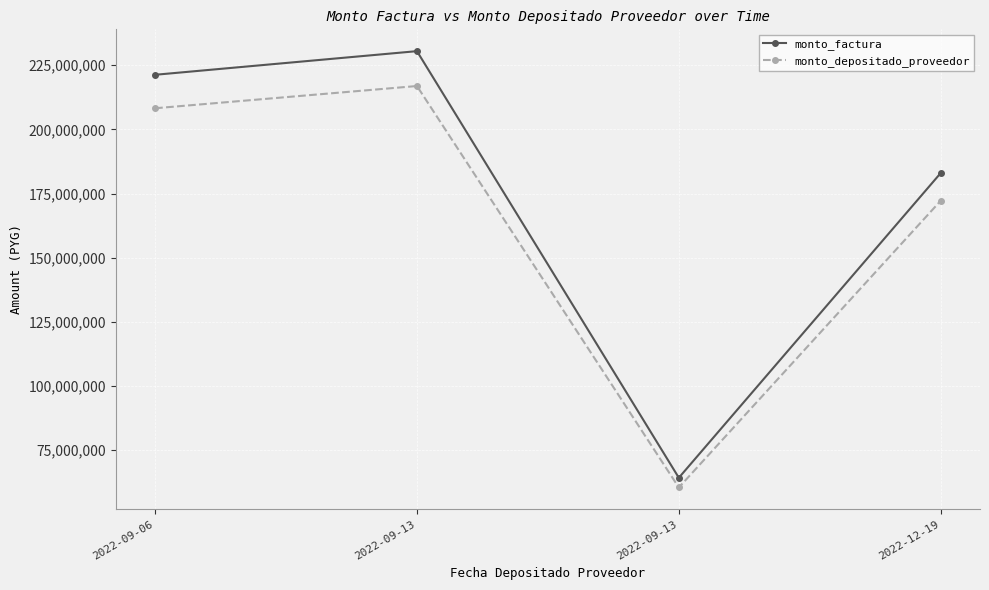

What are all the series names shown in the legend?

monto_factura, monto_depositado_proveedor